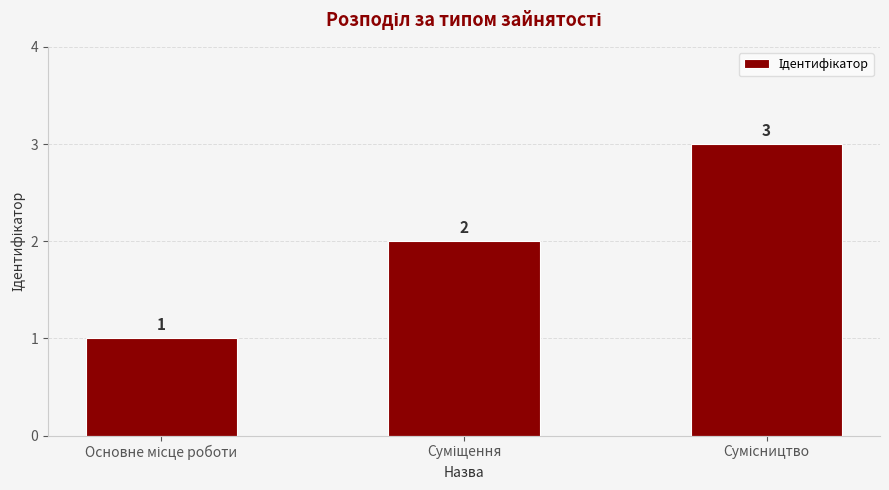

How many distinct data groups are displayed?

1